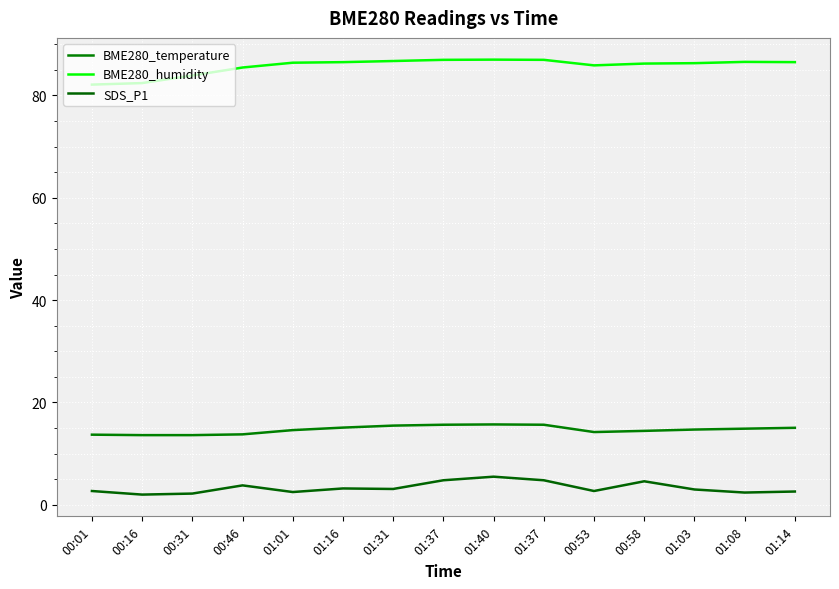

Does the chart display data point markers on the line(s)?

No